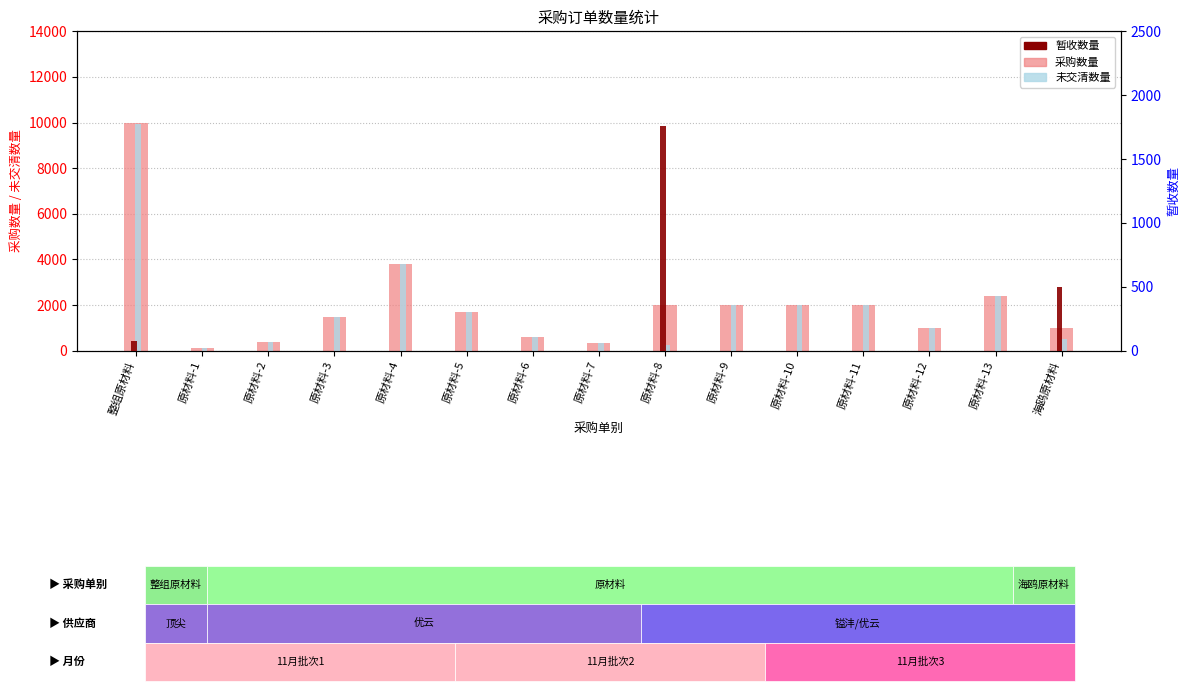

Is it true that 采购数量 equals 348 at 海鸥原材料?

False